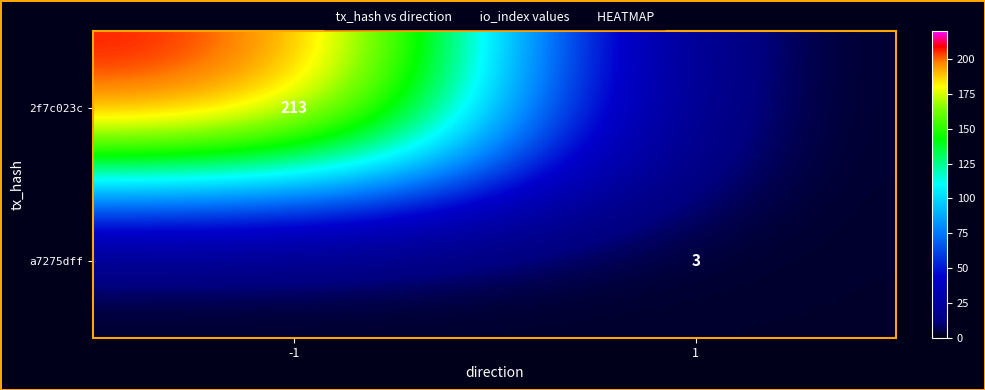

The value of 2f7c023c at -1 is 213. True or false?

True